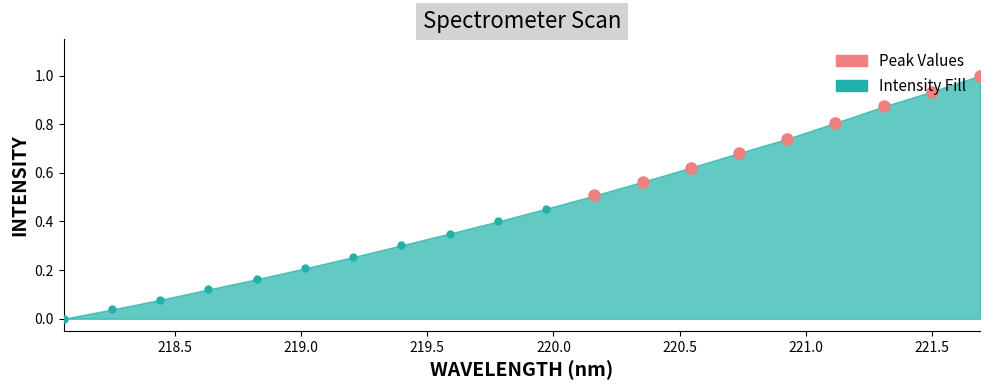

What is the label of the 13th point from the left?

220.3533